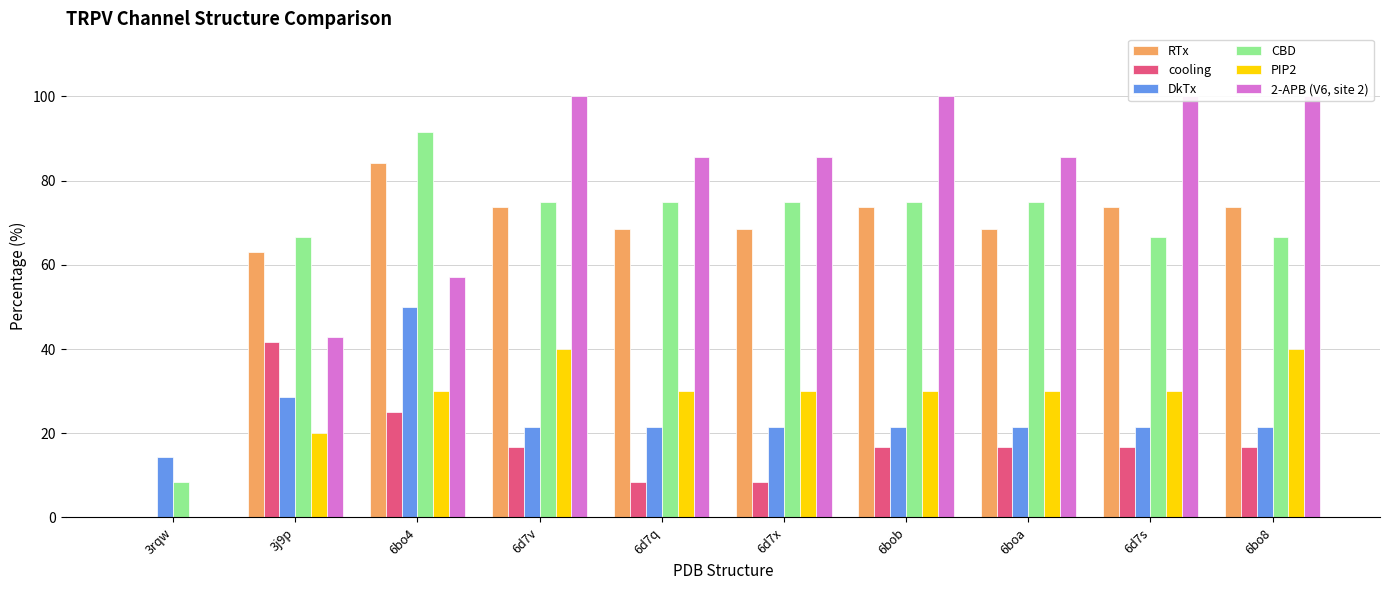

Reading right to left, transcribe all the data shown in this chart.

RTx: 73.7	73.7	68.4	73.7	68.4	68.4	73.7	84.2	63.2	0.0
cooling: 16.7	16.7	16.7	16.7	8.3	8.3	16.7	25.0	41.7	0.0
DkTx: 21.4	21.4	21.4	21.4	21.4	21.4	21.4	50.0	28.6	14.3
CBD: 66.7	66.7	75.0	75.0	75.0	75.0	75.0	91.7	66.7	8.3
PIP2: 40.0	30.0	30.0	30.0	30.0	30.0	40.0	30.0	20.0	0.0
2-APB (V6, site 2): 100.0	100.0	85.7	100.0	85.7	85.7	100.0	57.1	42.9	0.0